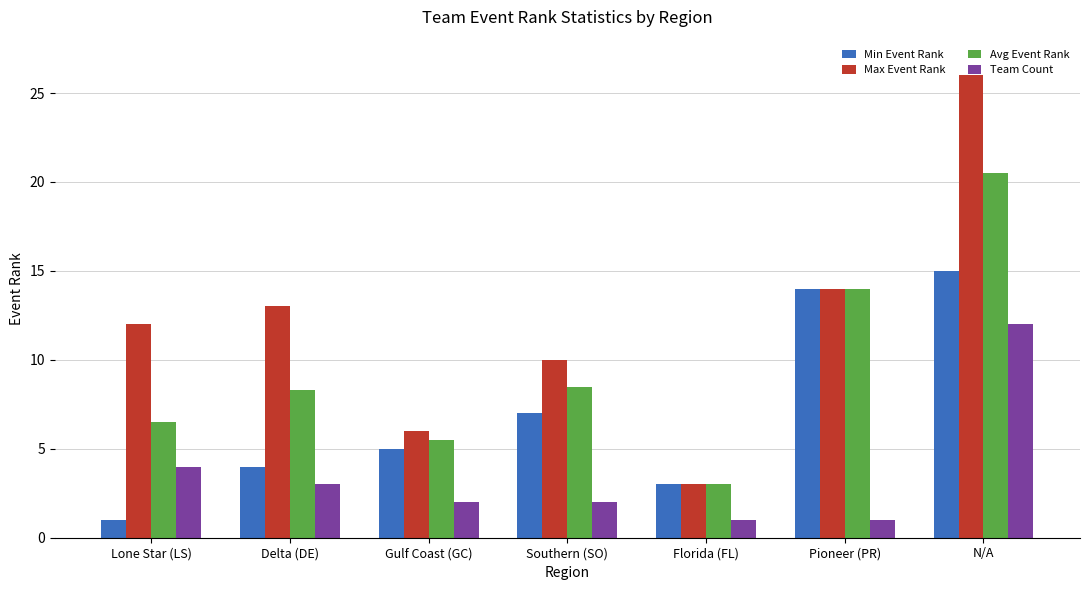

Which series has the widest spread of values?

Max Event Rank